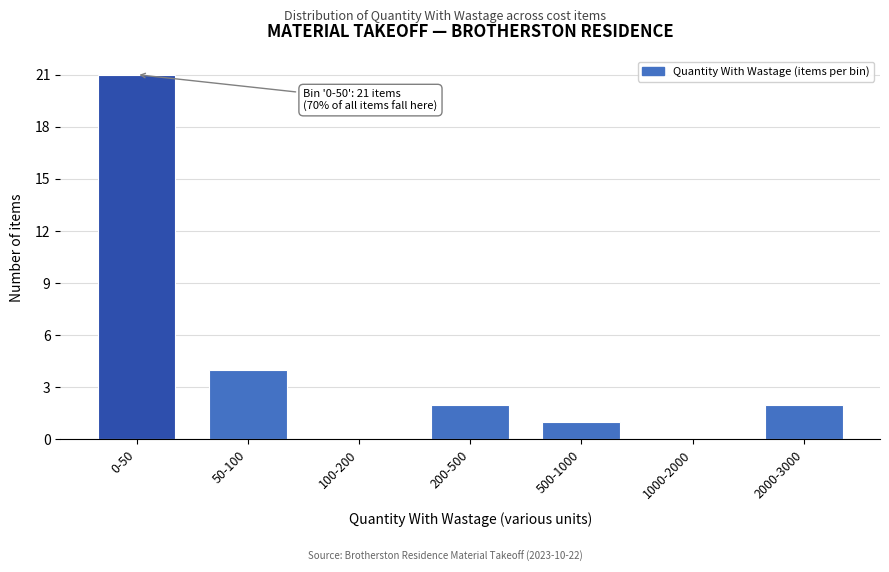

Reading left to right, what are all the values shown in this chart?

0-50=21	50-100=4	100-200=0	200-500=2	500-1000=1	1000-2000=0	2000-3000=2